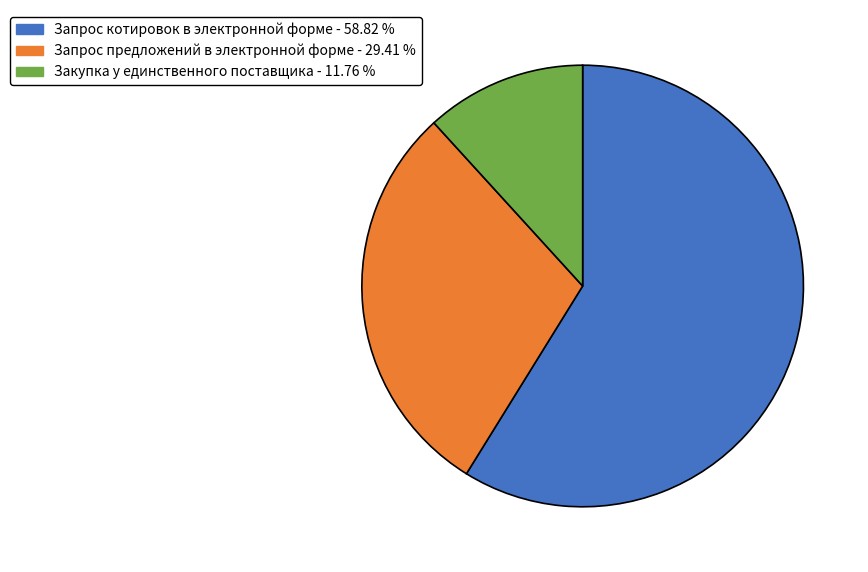

Is the sum of Запрос предложений в электронной форме and Запрос котировок в электронной форме greater than half?

Yes